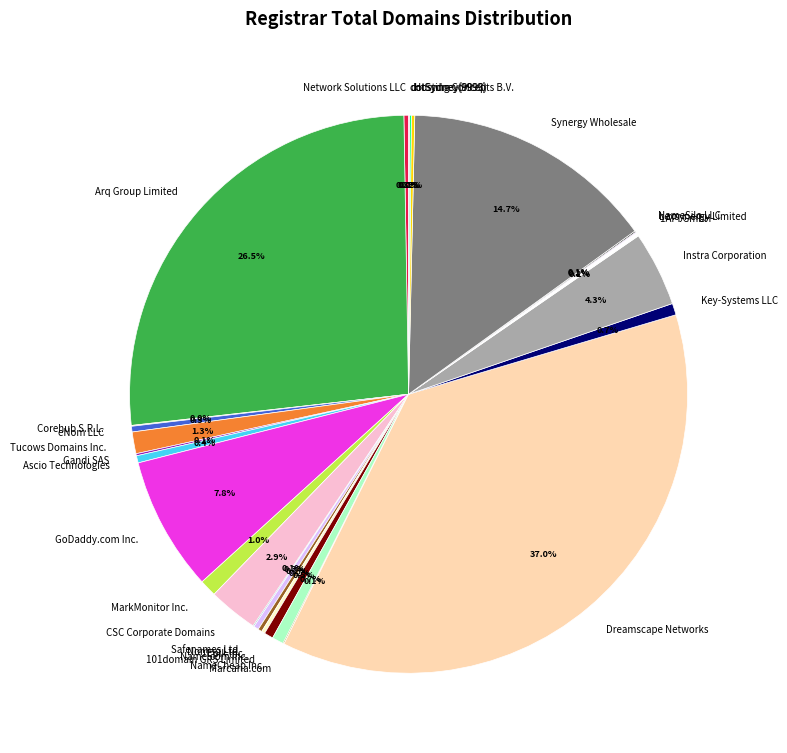

Is there a majority slice in this chart?

No